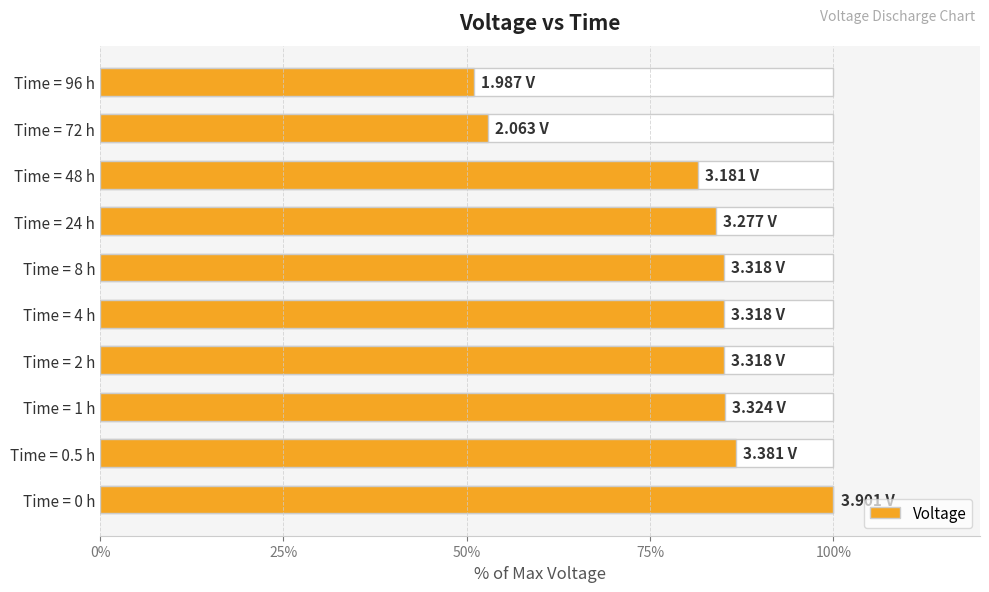

Between Time = 96 h and Time = 4 h, which is larger?

Time = 4 h